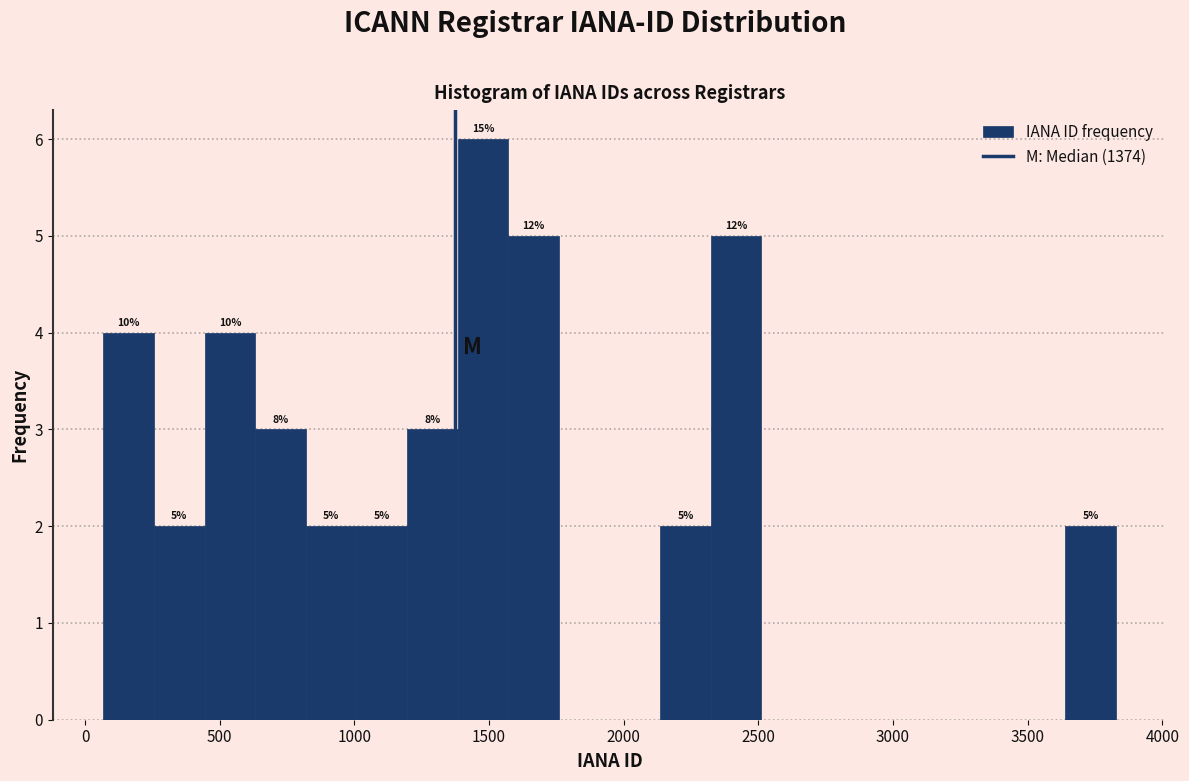

Around what value on the x-axis is the tallest bar? Give the approximate position of its centre, as read against the axis.

1500